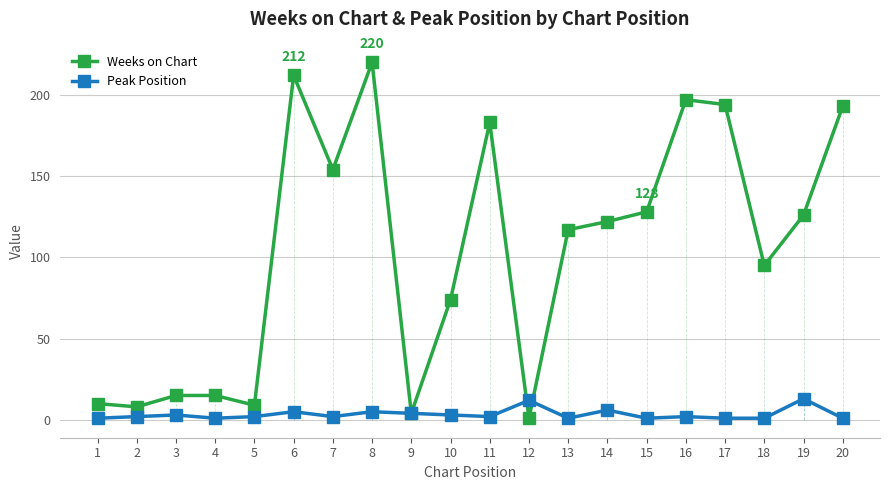

Rank the series by their maximum value, from lowest to highest.

Peak Position, Weeks on Chart